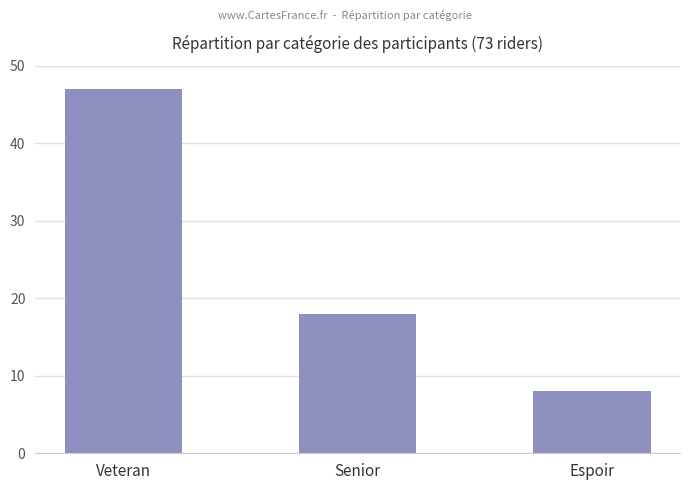

What is the approximate value at Veteran, to the nearest 5?

45